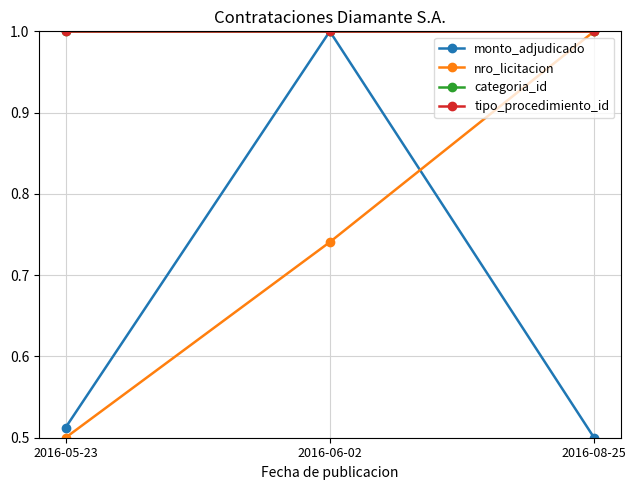

Does the chart have visible grid lines?

Yes